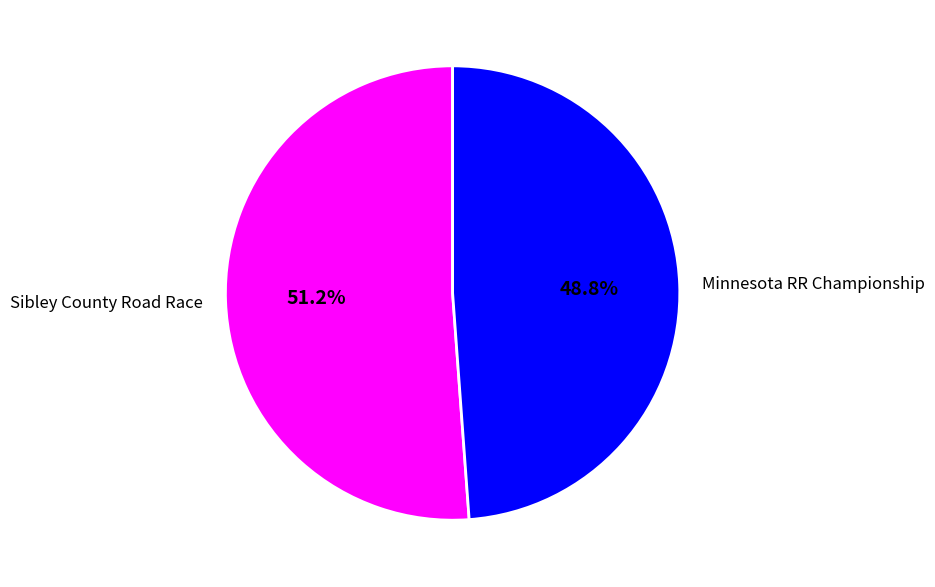

What is the ratio of the value at Minnesota RR Championship to the value at Sibley County Road Race?

1.0